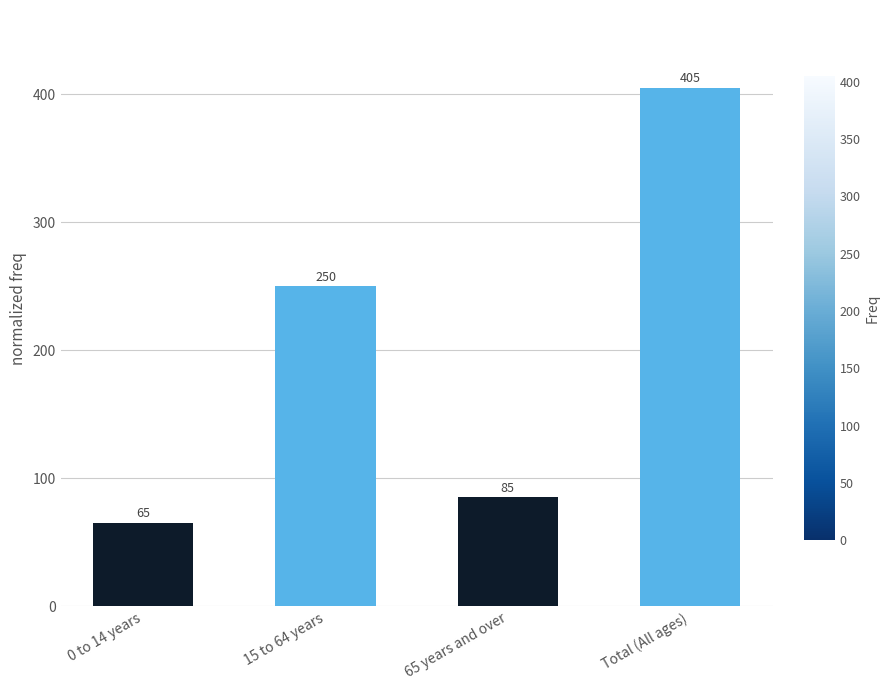

What is the ratio of the value at 0 to 14 years to the value at Total (All ages)?

0.2